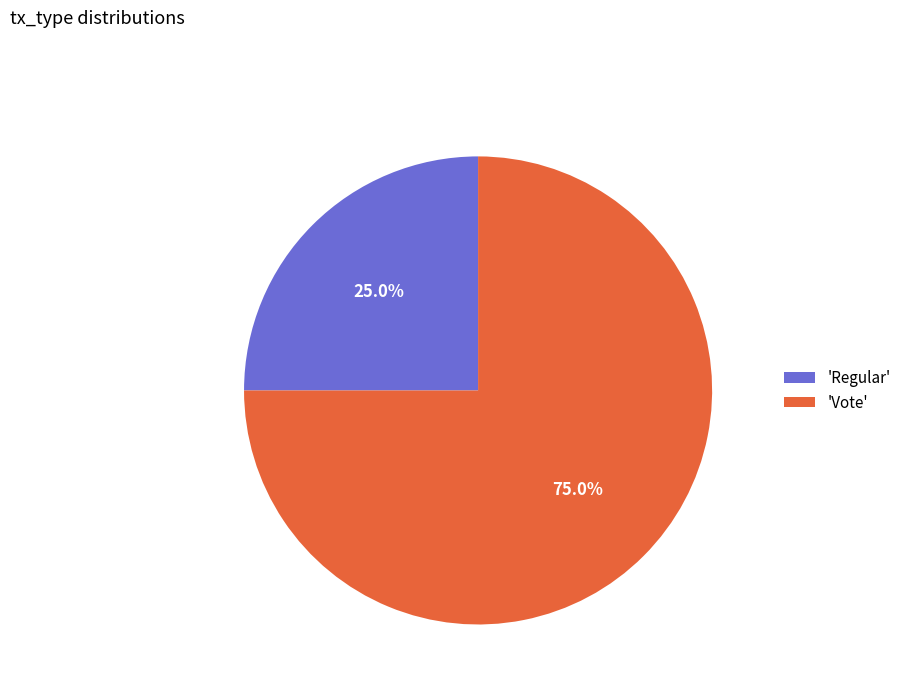

What is the majority slice?

'Vote'